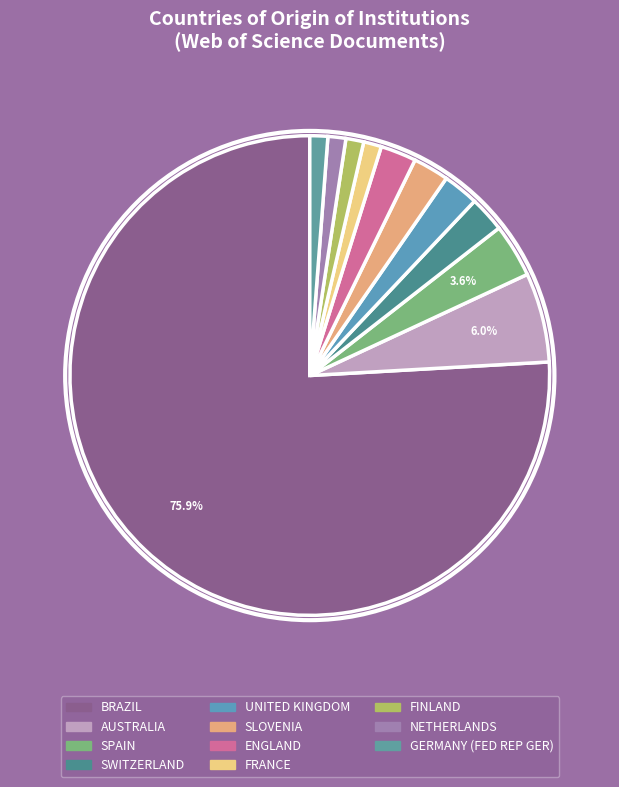

To the nearest percent, what percentage of the pie is AUSTRALIA?

6%